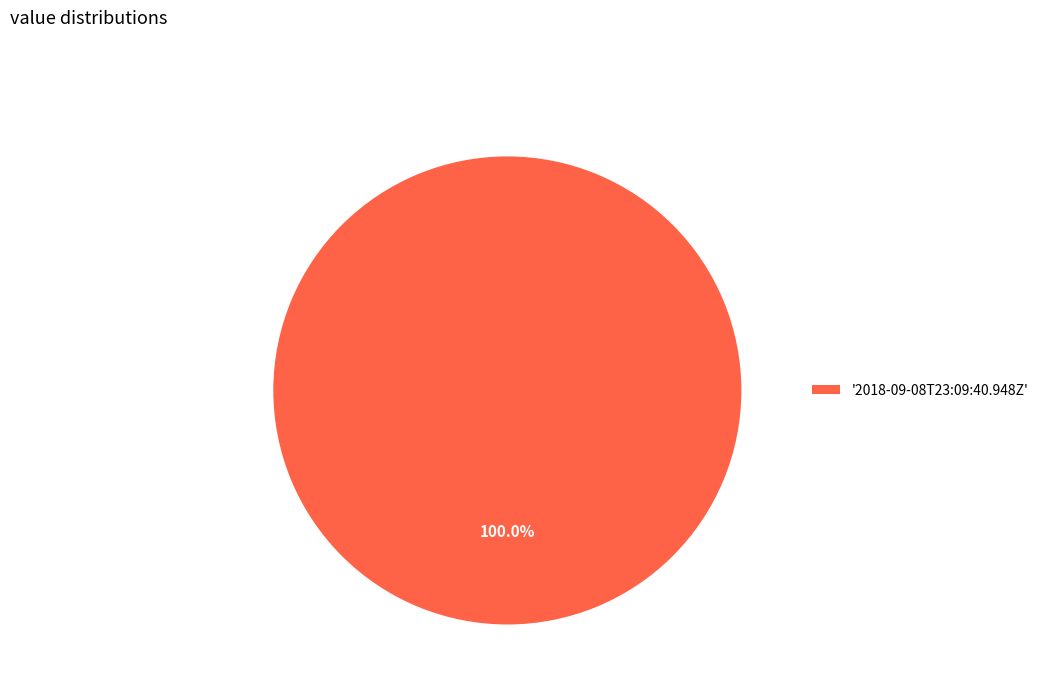

Does any single category account for the majority?

Yes